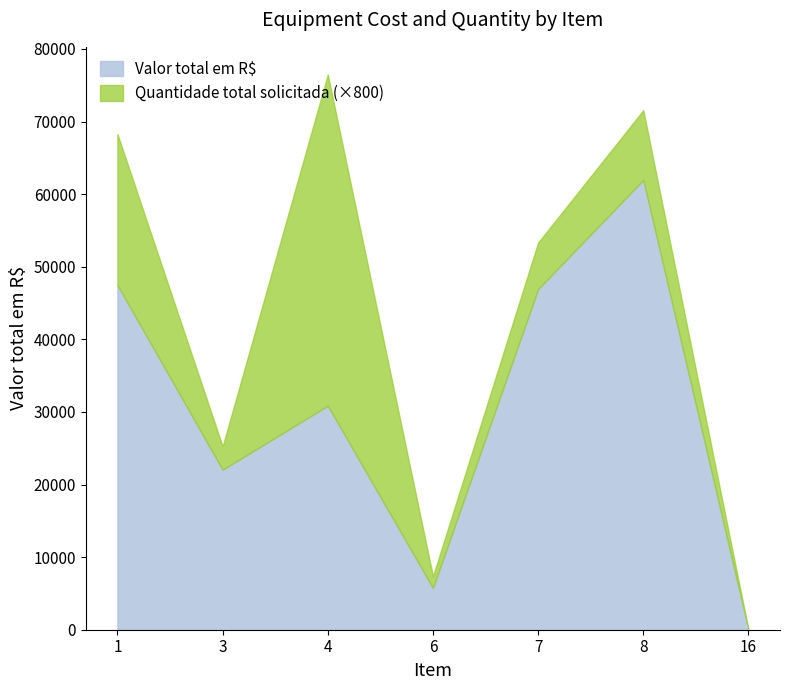

Rank the categories by value from lowest to highest.

16, 6, 3, 4, 7, 1, 8